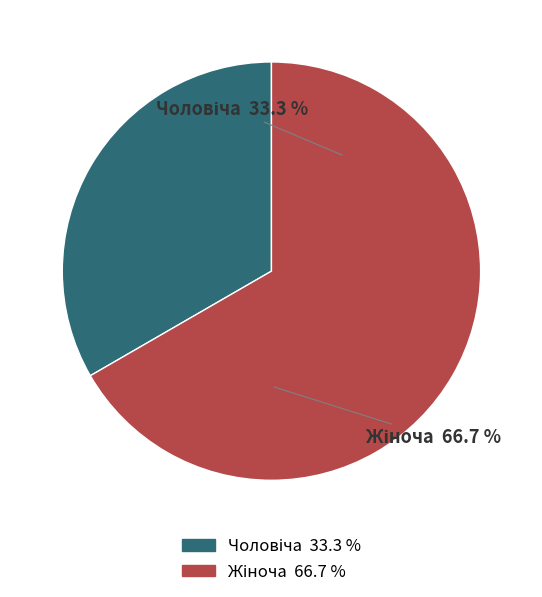

What is the total percentage of Чоловіча and Жіноча?

100.0%